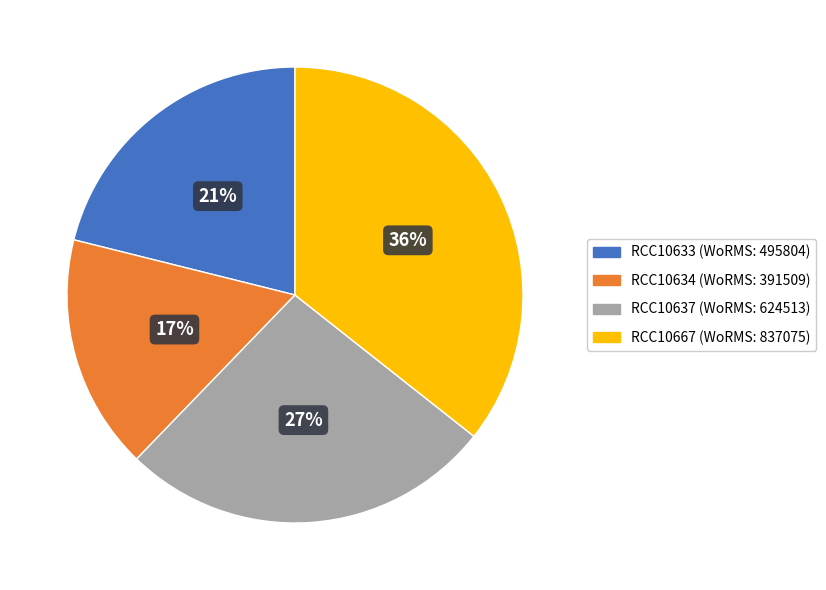

Approximately how many times larger is the value at RCC10637 compared to RCC10634?

1.6